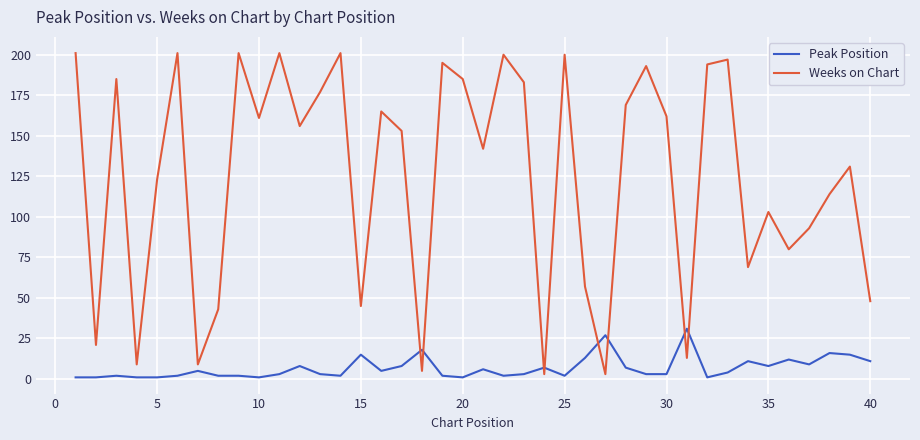

What is the difference between the second highest and minimum values in the Weeks on Chart series?

198